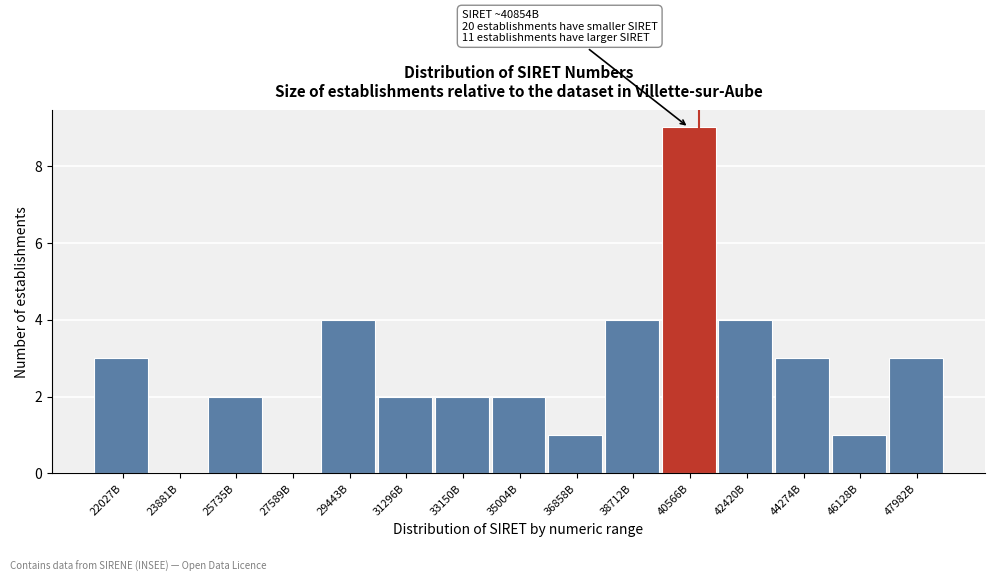

Reading left to right, list all the values displayed in this chart.

22027B=3	23881B=0	25735B=2	27589B=0	29443B=4	31296B=2	33150B=2	35004B=2	36858B=1	38712B=4	40566B=9	42420B=4	44274B=3	46128B=1	47982B=3